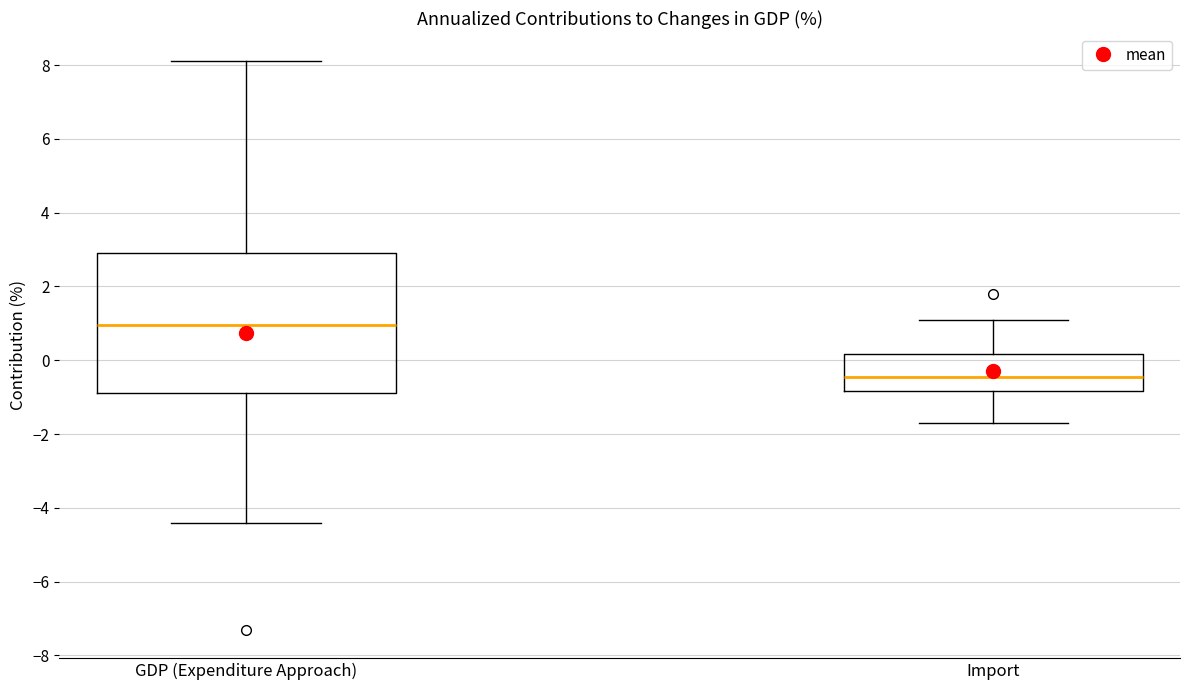

Reading left to right, transcribe this box plot: for each box, give where its median line is, the range the box spans, and where its two whiskers end, as read against the y-axis. The values are not printed on the chart, so give them approximately, as read against the axis.

GDP (Expenditure Approach): median 1.0, box -0.8 to 3.0, whiskers -4.4 to 8.2
Import: median -0.4, box -0.8 to 0.2, whiskers -1.6 to 1.2